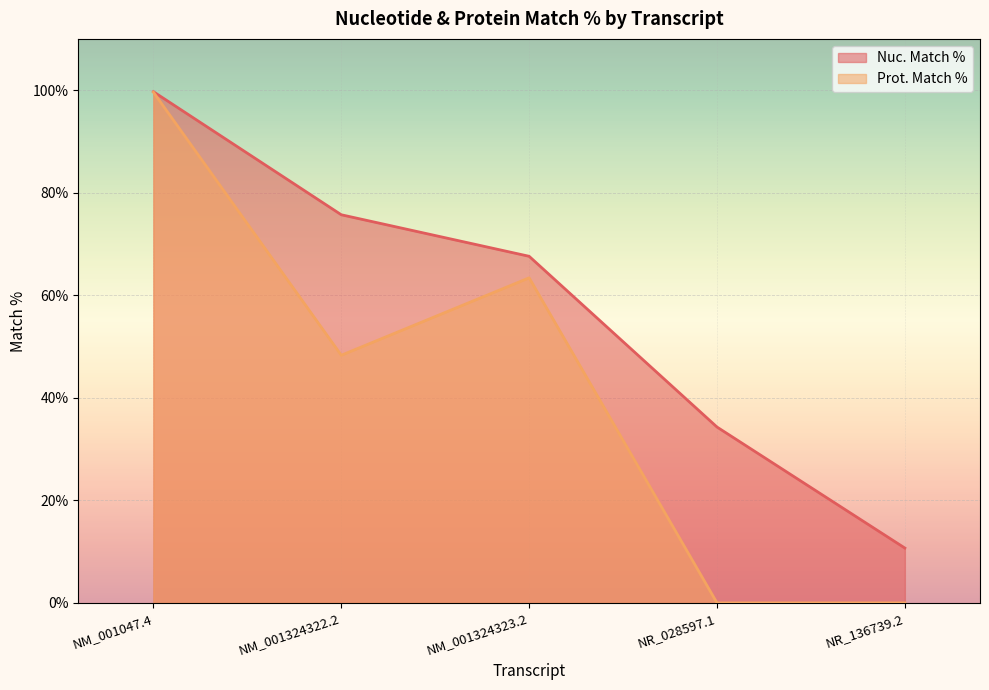

The value of Nuc. Match % at NM_001047.4 is 99.7. True or false?

True